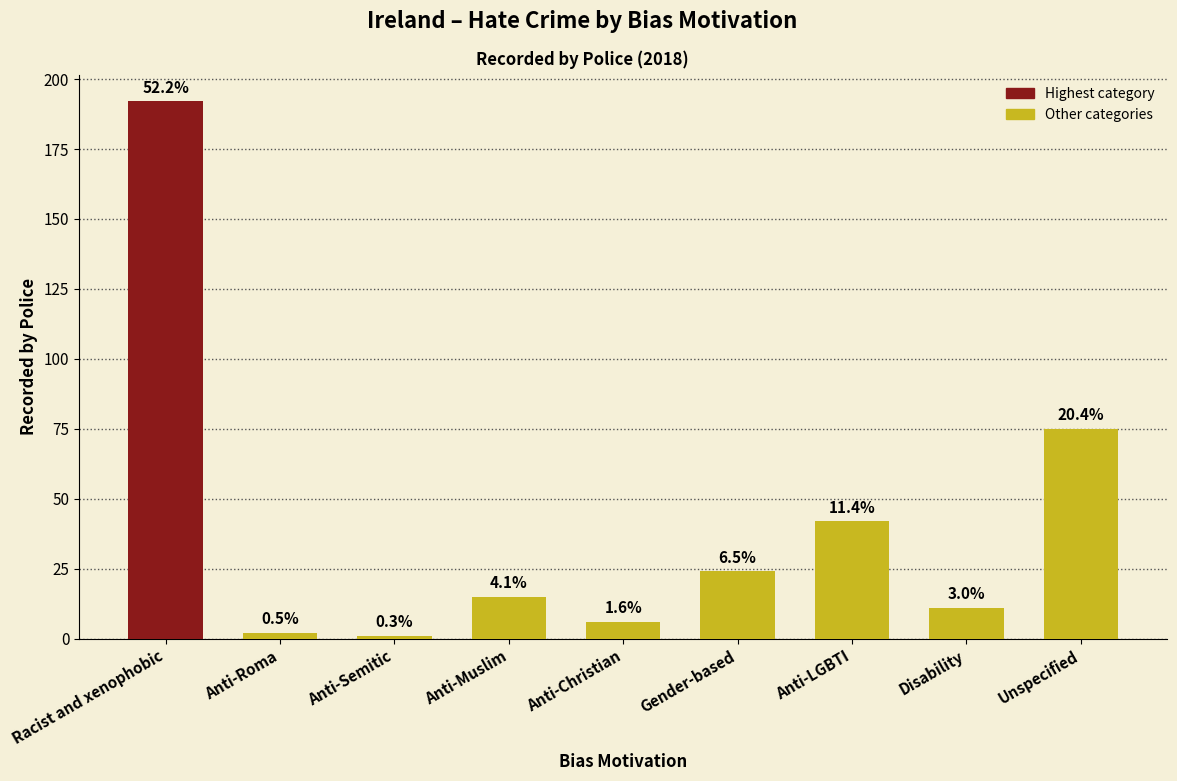

Rank the categories by value from lowest to highest.

Anti-Semitic, Anti-Roma, Anti-Christian, Disability, Anti-Muslim, Gender-based, Anti-LGBTI, Unspecified, Racist and xenophobic